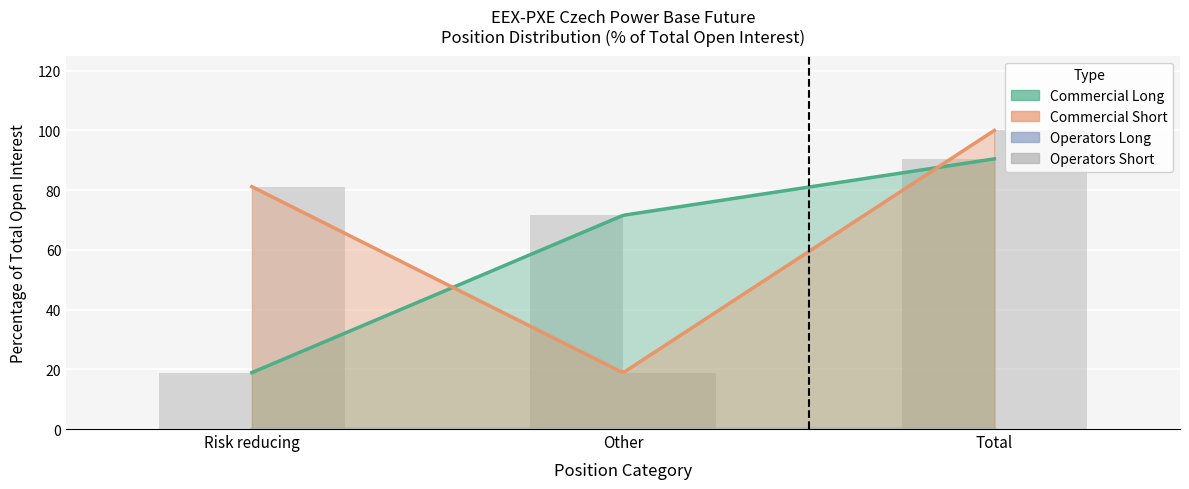

What is the greatest value displayed?

100.0